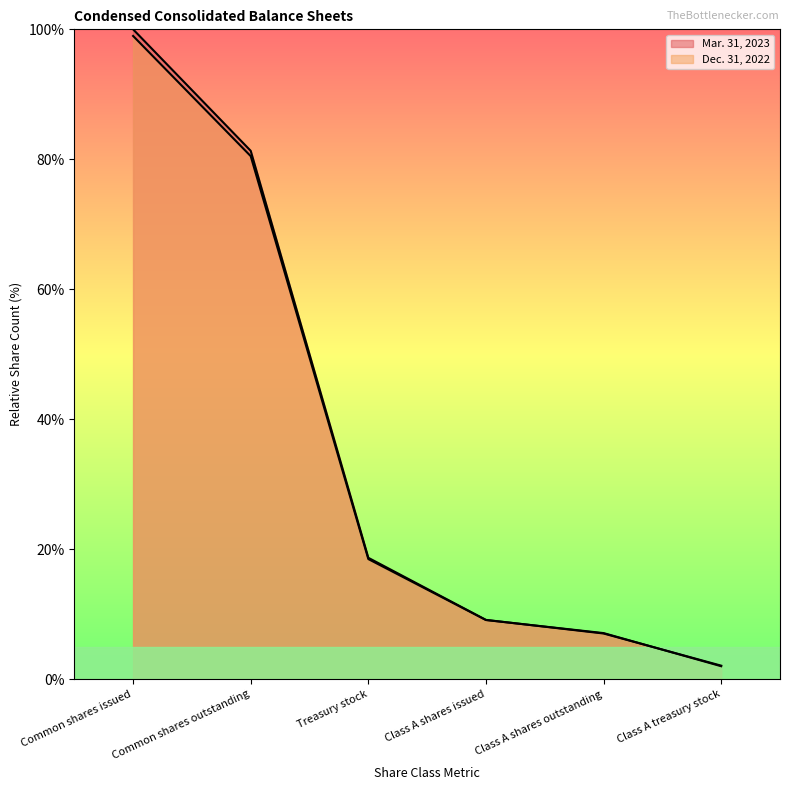

Where does the Mar. 31, 2023 series first go above 18?

Common shares issued